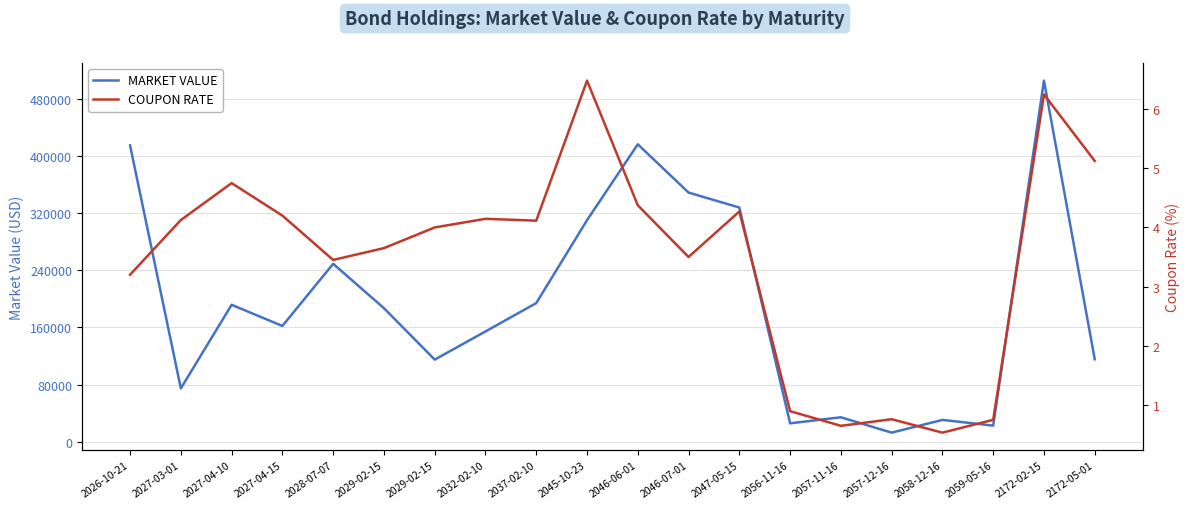

Reading left to right, transcribe all the data shown in this chart.

MARKET VALUE: 2026-10-21=414529.0	2027-03-01=74739.6	2027-04-10=191678.6	2027-04-15=162064.2	2028-07-07=249000.4	2029-02-15=186960.0	2029-02-15=115016.8	2032-02-10=154375.0	2037-02-10=194058.1	2045-10-23=309965.8	2046-06-01=416115.0	2046-07-01=348608.2	2047-05-15=327682.4	2056-11-16=25903.7	2057-11-16=34370.8	2057-12-16=12863.5	2058-12-16=30688.9	2059-05-16=22709.4	2172-02-15=505186.3	2172-05-01=115491.7
COUPON RATE: 2026-10-21=3.2	2027-03-01=4.1	2027-04-10=4.8	2027-04-15=4.2	2028-07-07=3.5	2029-02-15=3.6	2029-02-15=4.0	2032-02-10=4.1	2037-02-10=4.1	2045-10-23=6.5	2046-06-01=4.4	2046-07-01=3.5	2047-05-15=4.3	2056-11-16=0.9	2057-11-16=0.6	2057-12-16=0.8	2058-12-16=0.5	2059-05-16=0.7	2172-02-15=6.2	2172-05-01=5.1